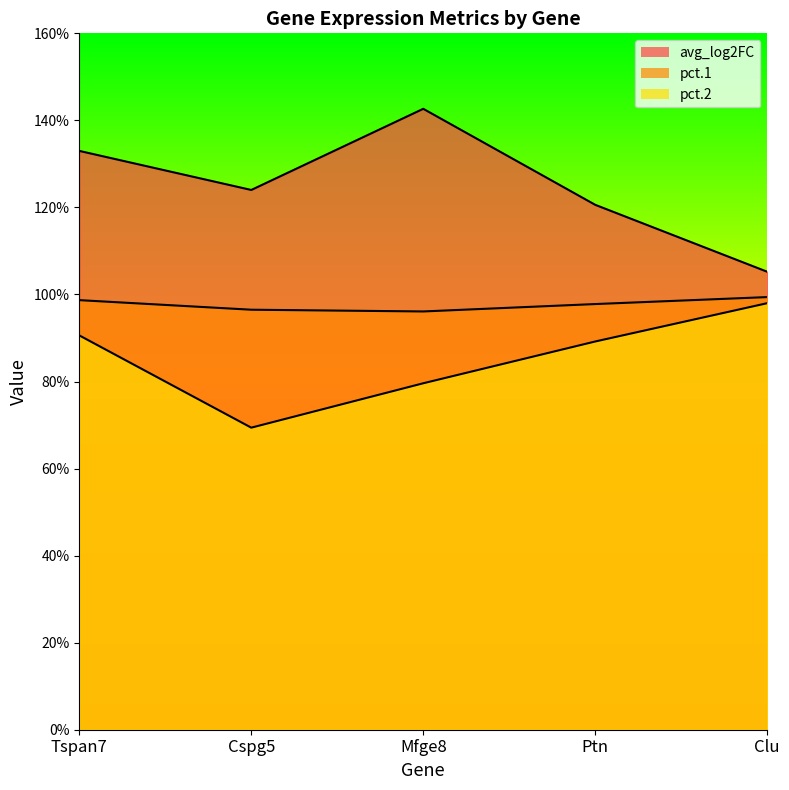

What is the value of the pct.1 point at the 5th from the left?

1.0